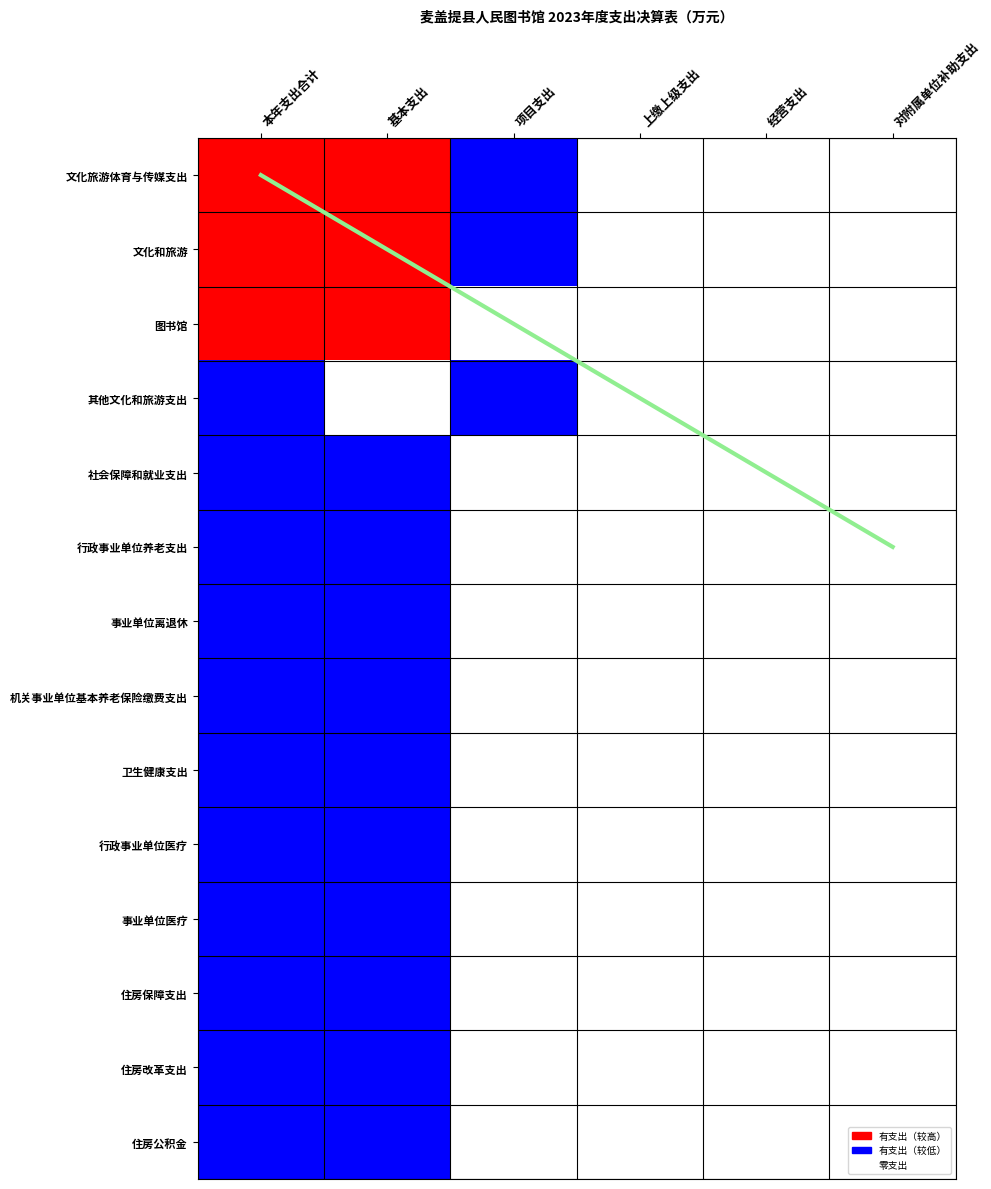

At which category is the sum across all series the highest?

本年支出合计